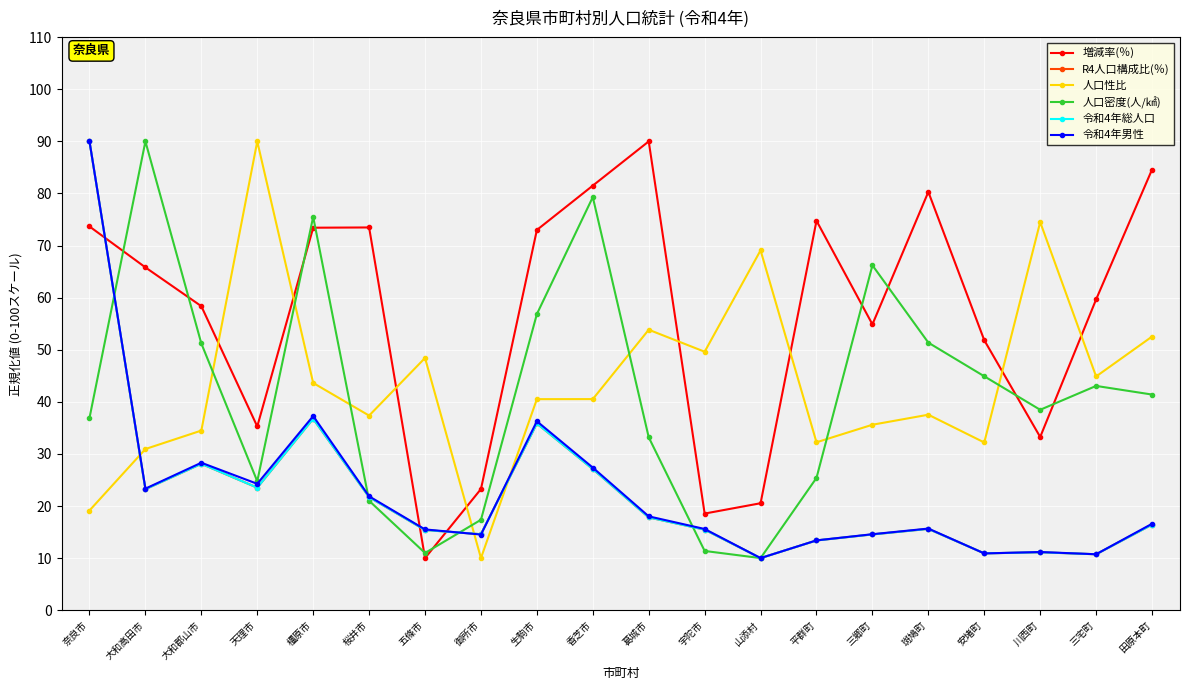

Is this an area chart (filled region under the line)?

No